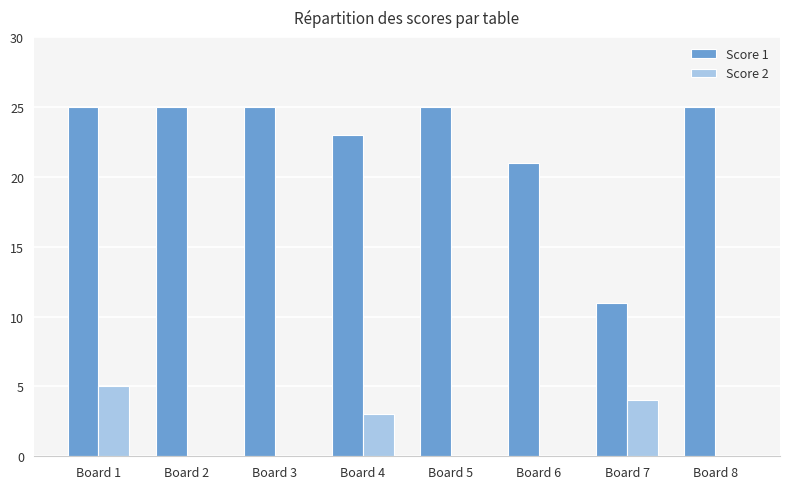

What are all the series names shown in the legend?

Score 1, Score 2